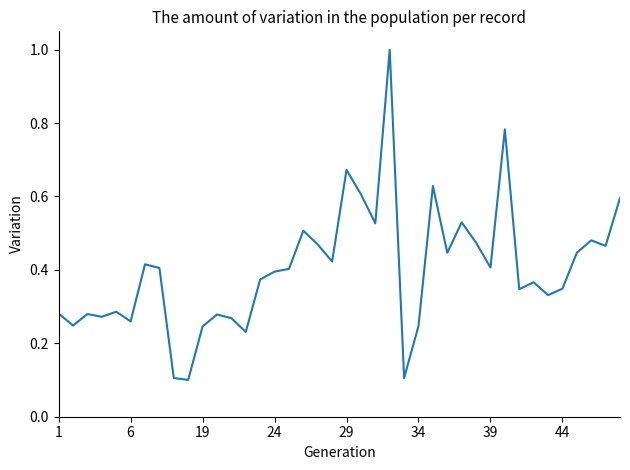

What is the smallest value displayed?

0.1